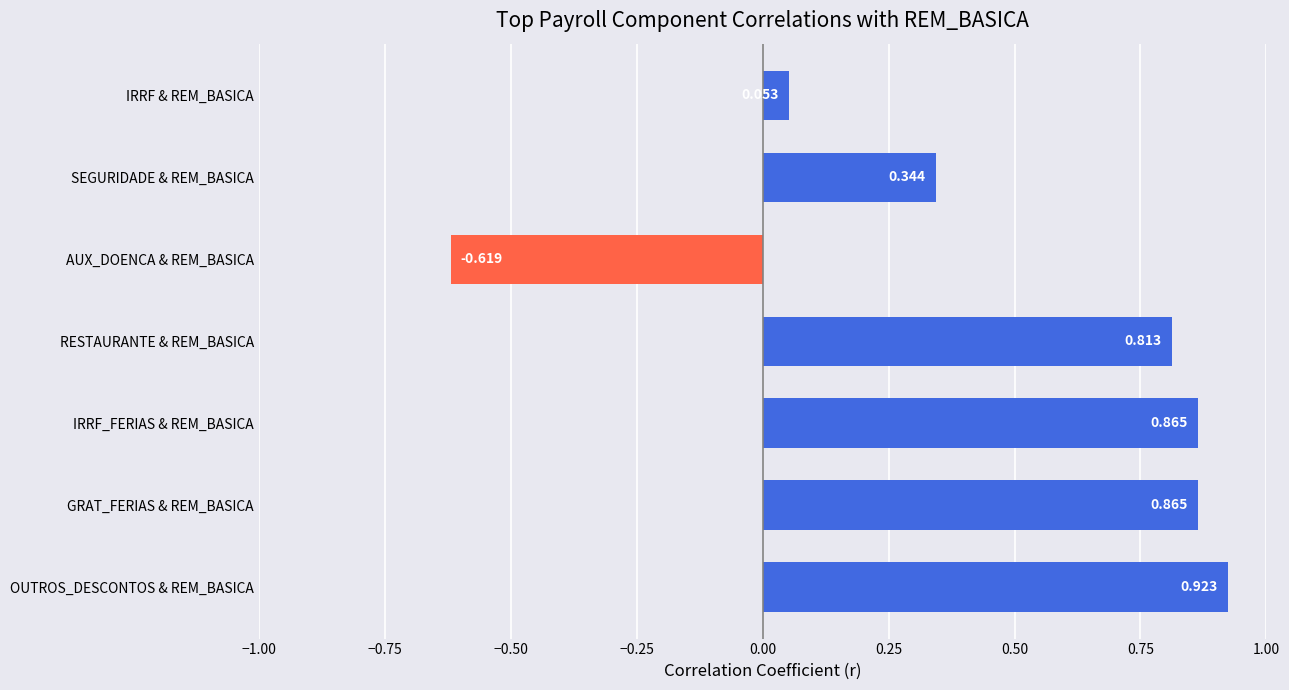

Which category has the lowest value across all series?

AUX_DOENCA & REM_BASICA